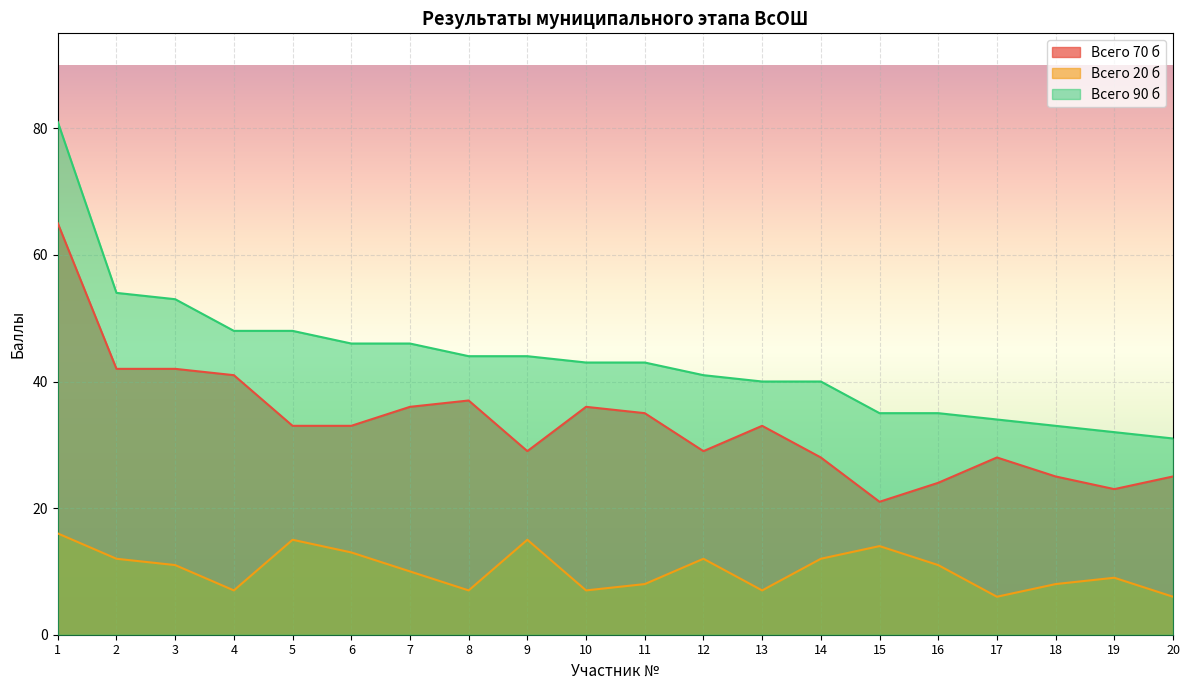

List the labels in order of Всего 90 б value, largest first.

1, 2, 3, 4, 5, 6, 7, 8, 9, 10, 11, 12, 13, 14, 15, 16, 17, 18, 19, 20